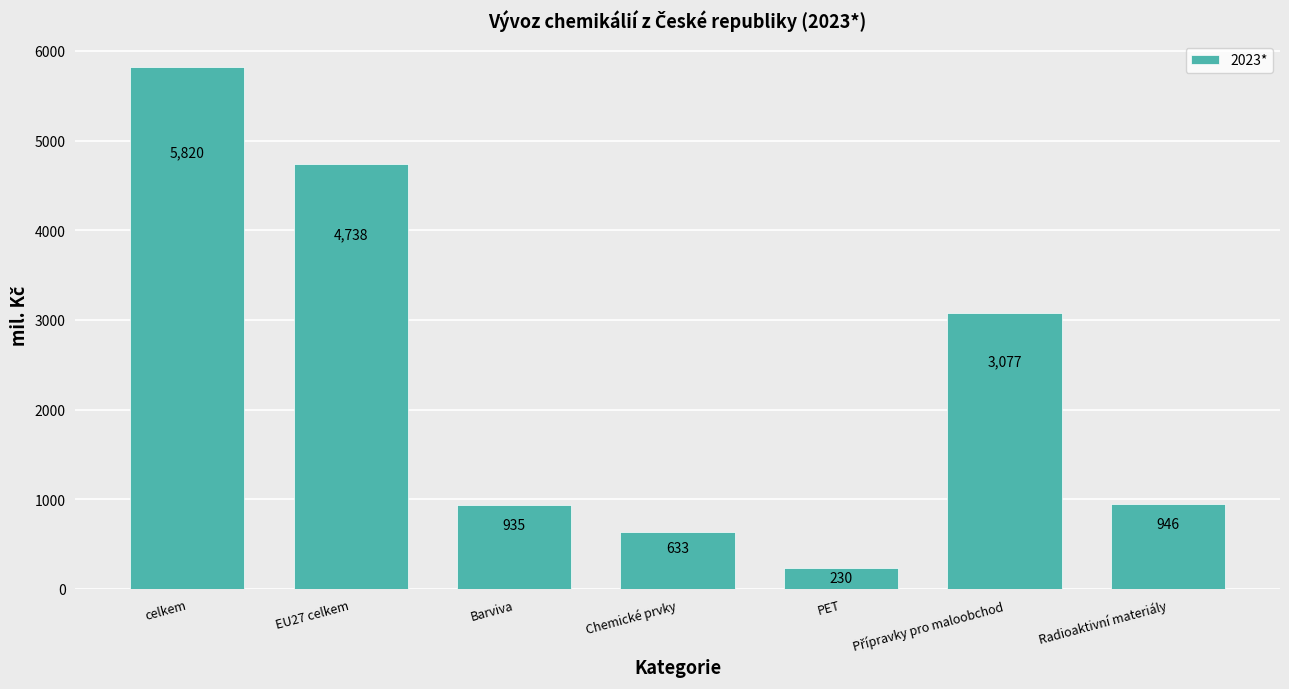

How many data points does each series have?

7